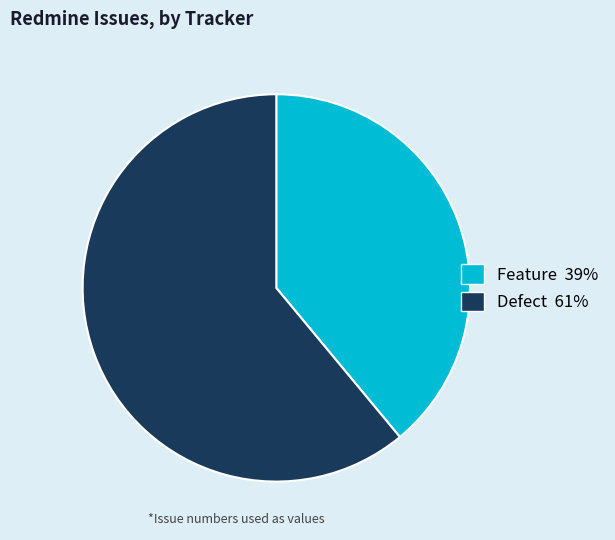

Which category accounts for the majority?

Defect